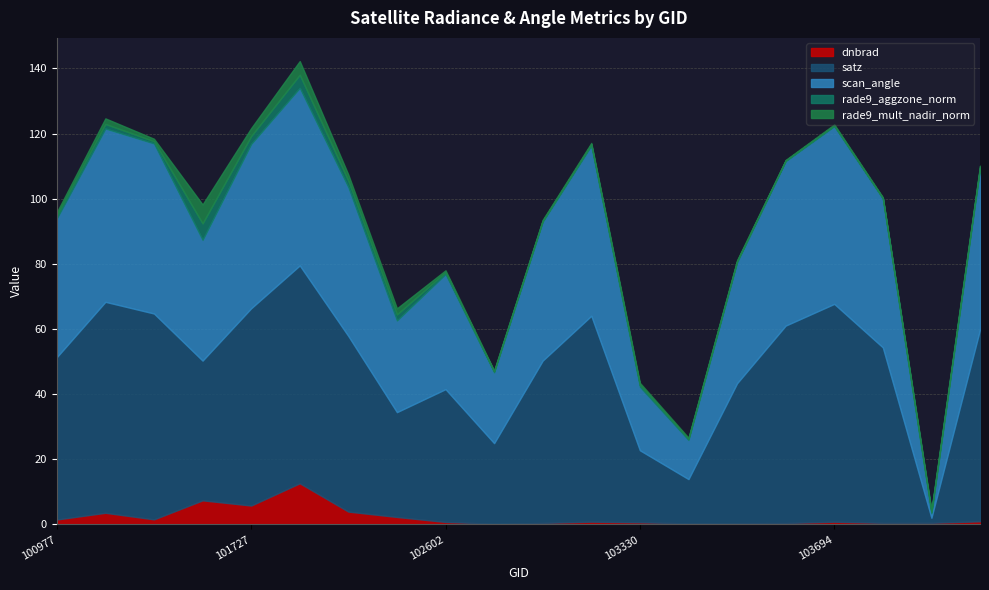

Does the chart have visible grid lines?

Yes